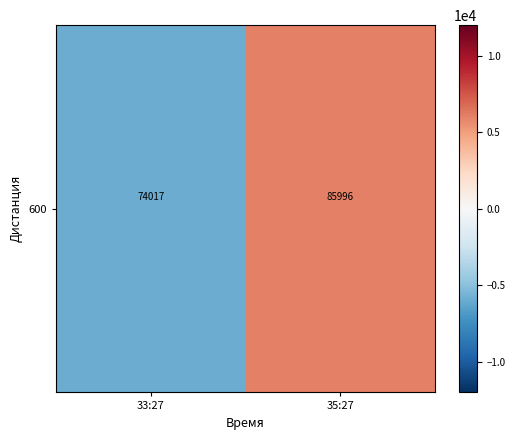

What is the difference between the maximum and minimum values?

11979.0